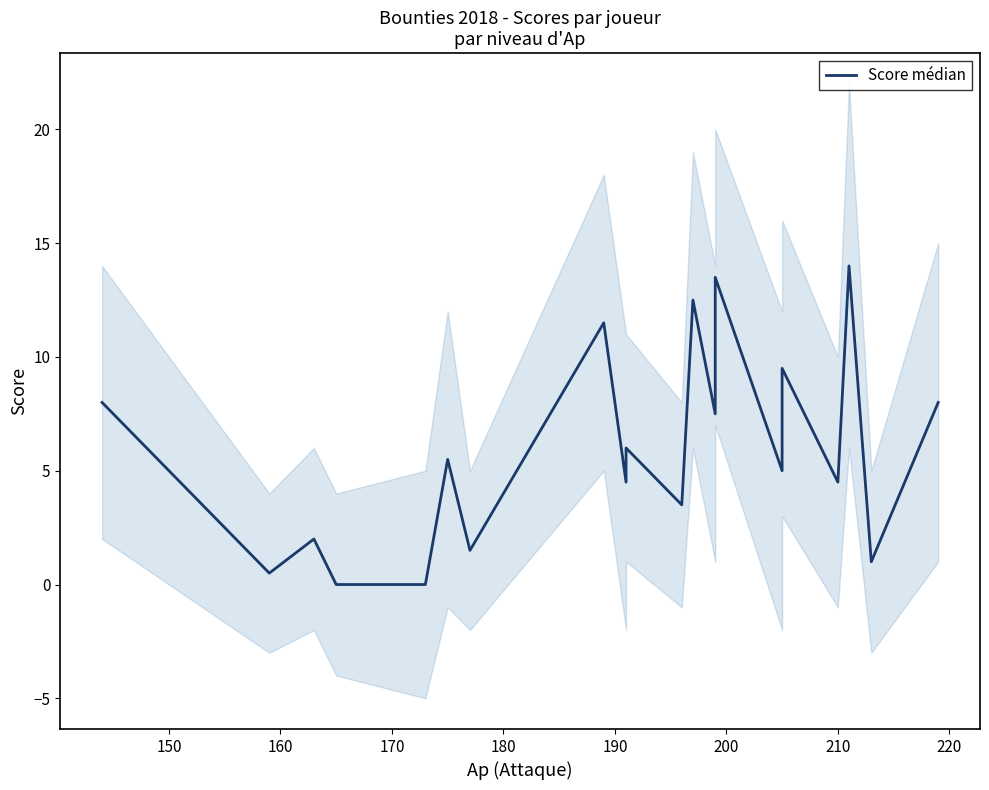

How many interior local peaks (higher than both neighbors) does the data have?

8